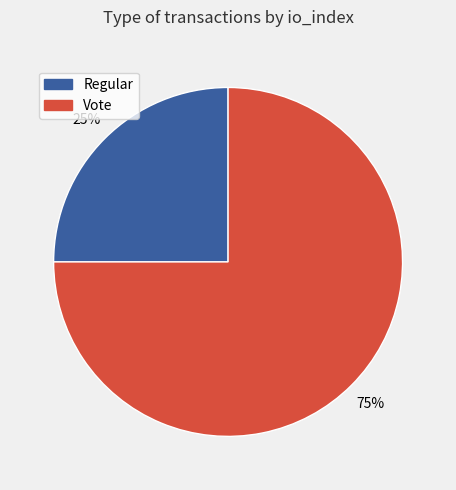

Do Vote and Regular together represent more than half of the pie?

Yes